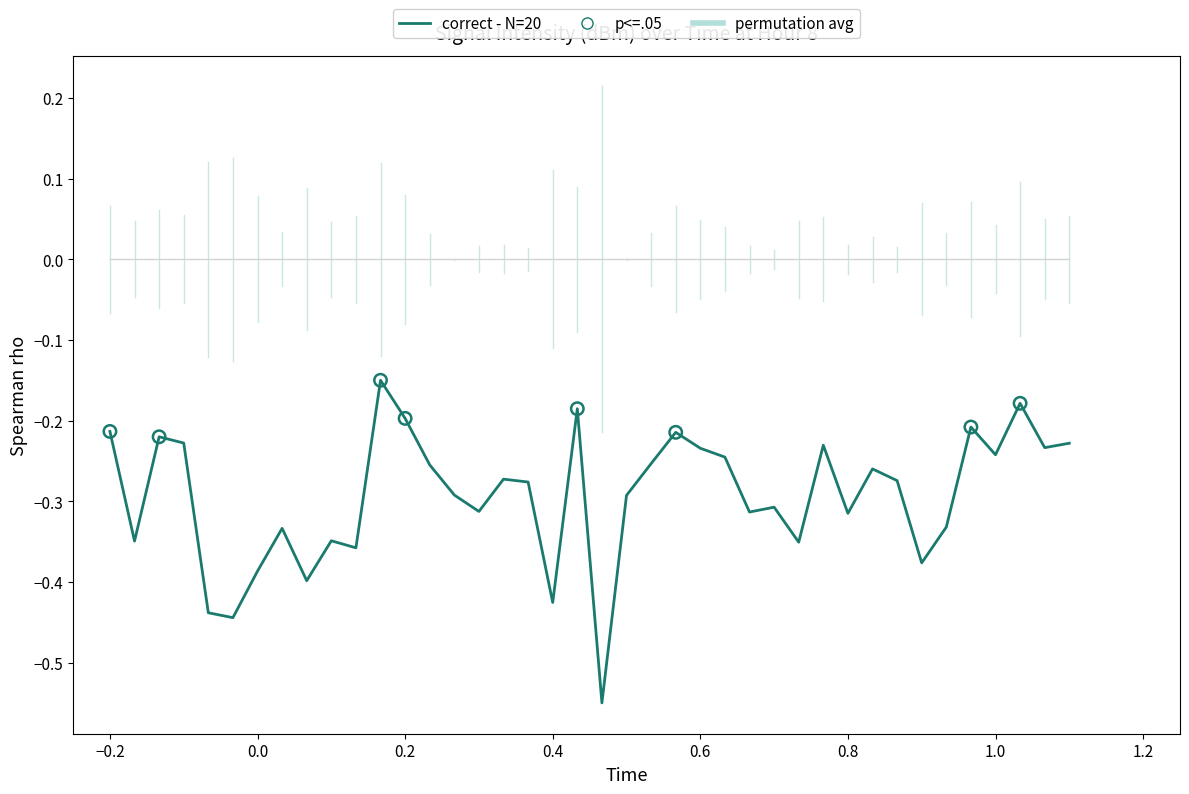

Which series has the largest range (max minus min)?

correct - N=20